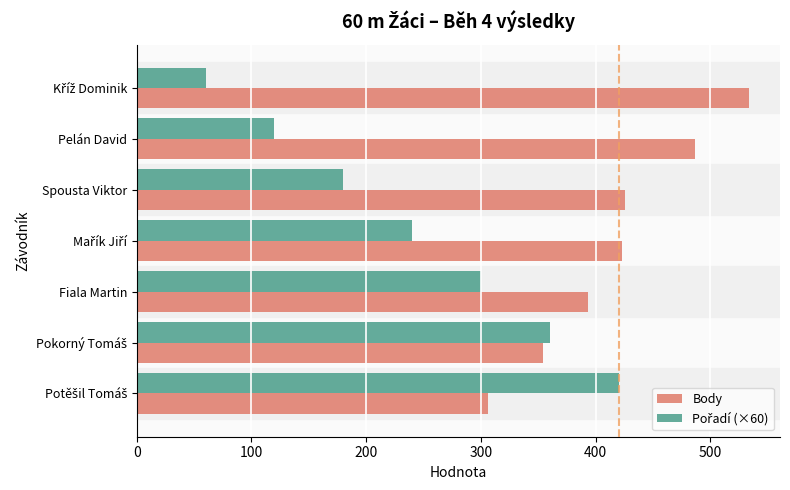

Which series has the largest total across all categories?

Body